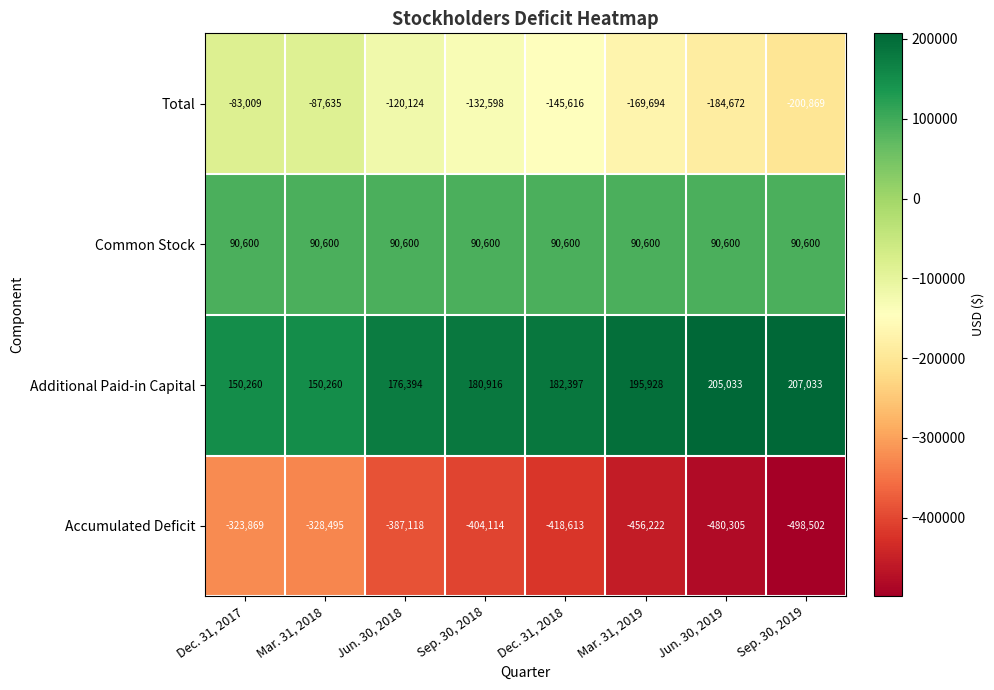

What is the difference between the Additional Paid-in Capital values at Jun. 30, 2018 and Dec. 31, 2017?

26134